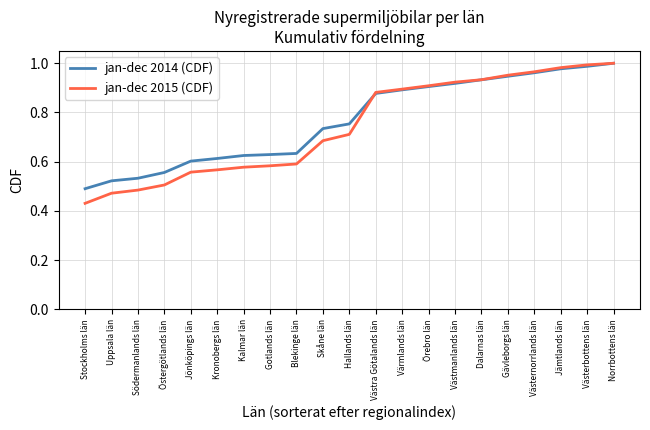

Is it true that jan-dec 2014 (CDF) equals 0.3 at Södermanlands län?

False